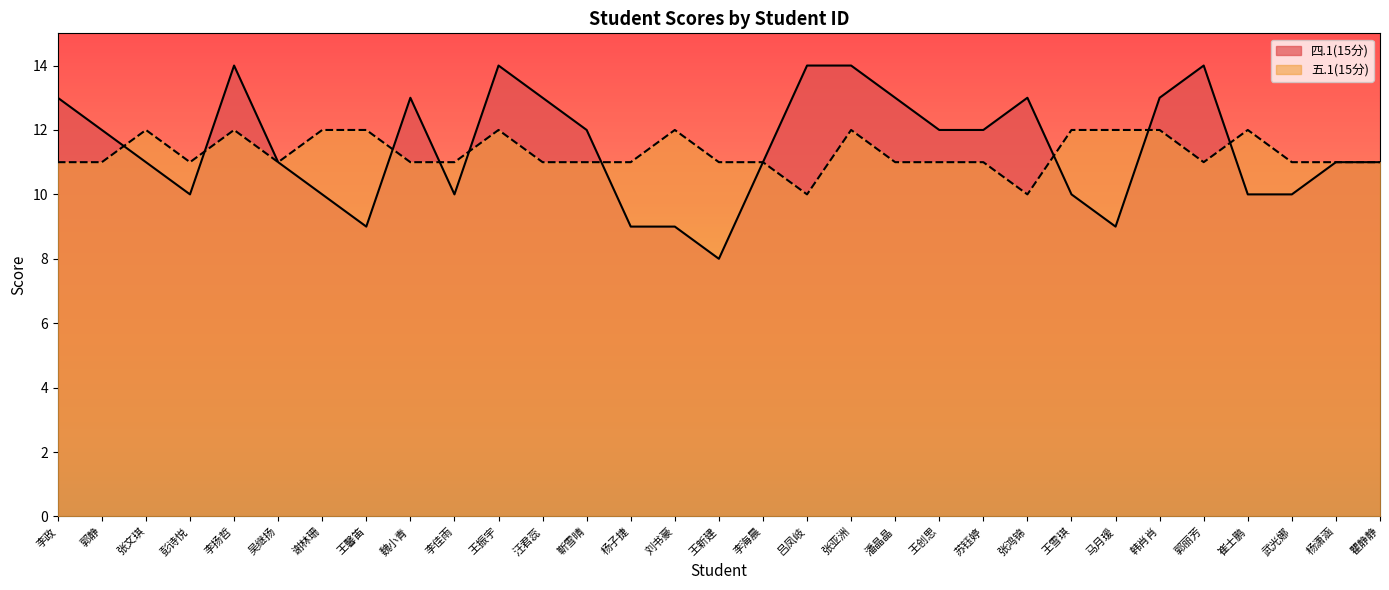

Is it true that 四.1(15分) equals 6 at 武光娜?

False